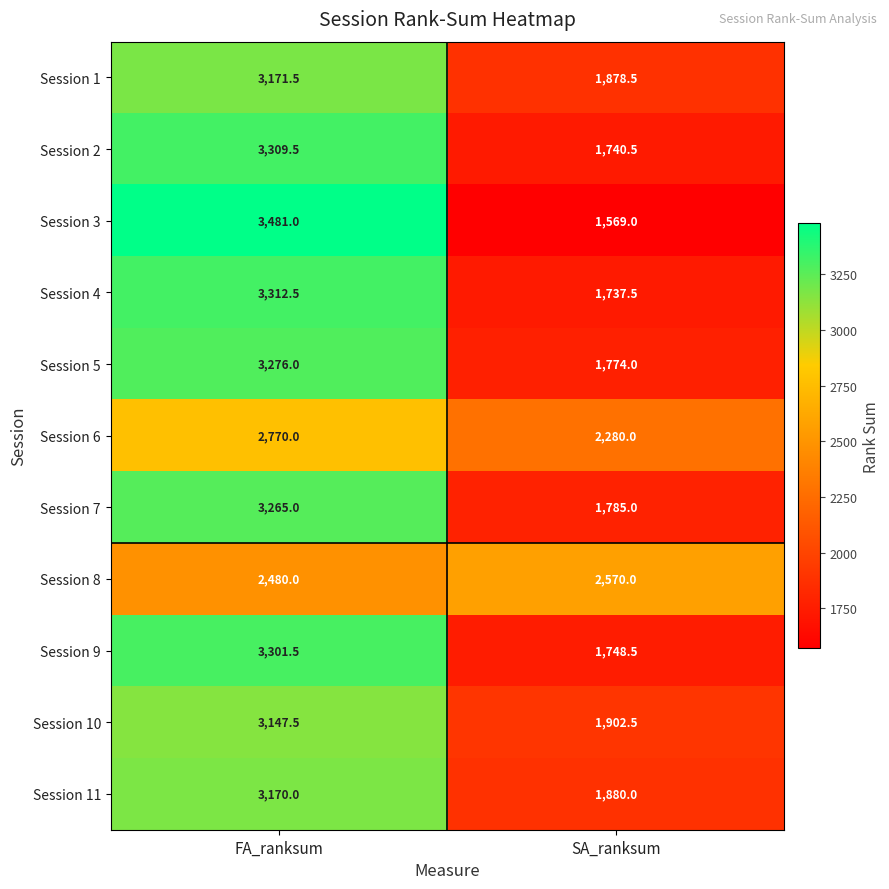

Which series has the largest range (max minus min)?

Session 3